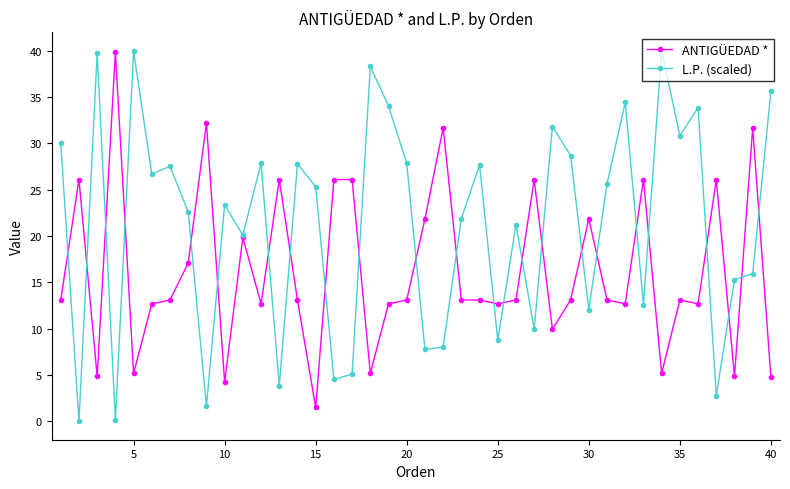

What is the value of the L.P. (scaled) point at the 28th from the left?

31.8